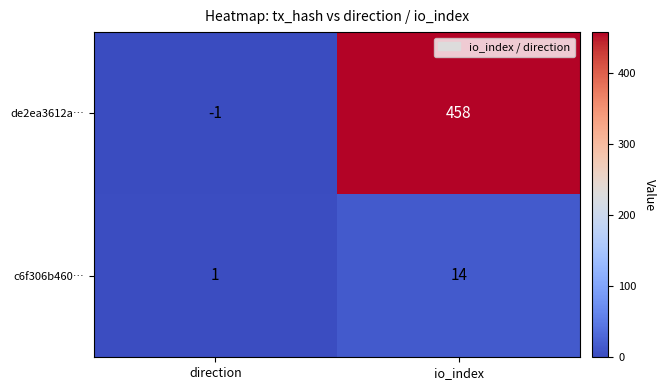

Reading right to left, list all the values displayed in this chart.

de2ea3612a…: 458	-1
c6f306b460…: 14	1